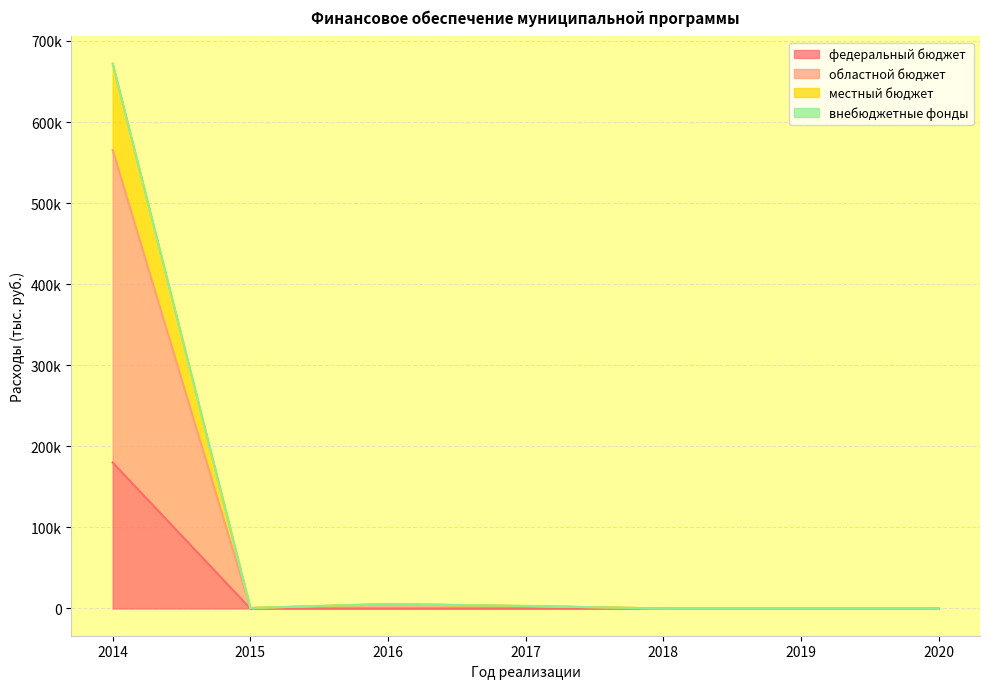

Is it true that областной бюджет equals 119.4 at 2015?

False